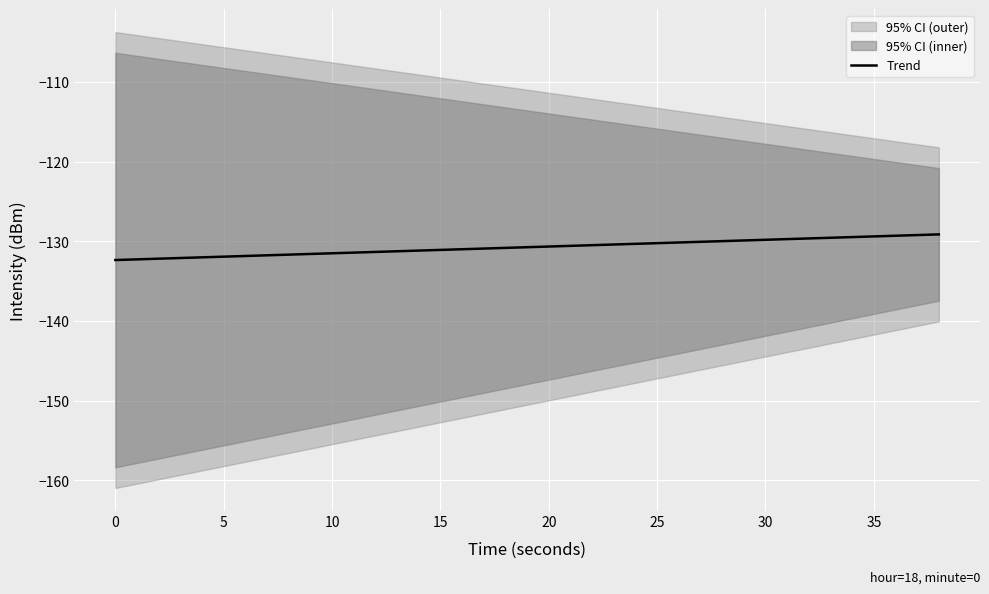

What is the highest value of the Trend series?

-129.1